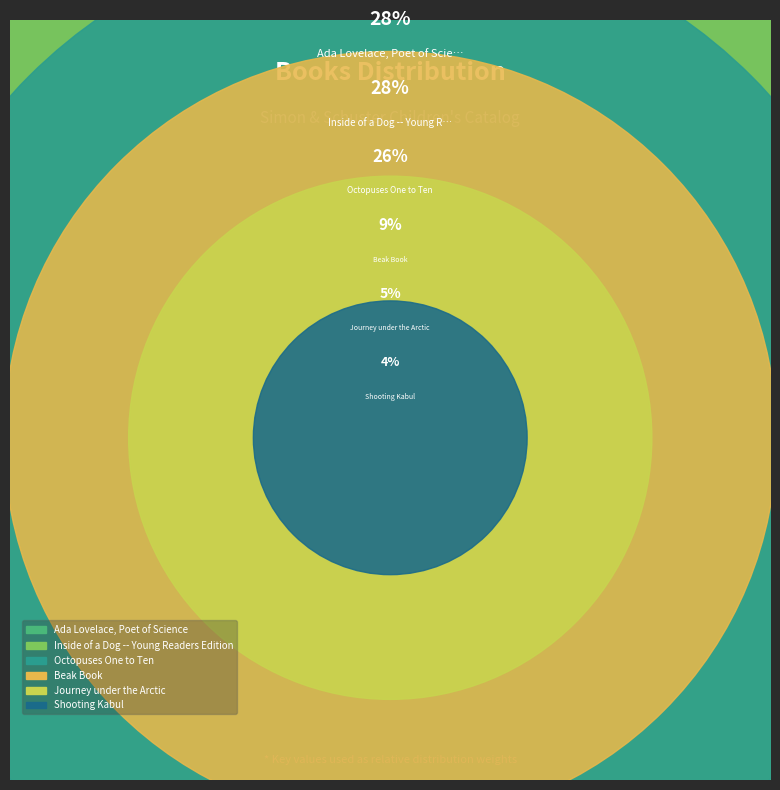

True or false: Ada Lovelace, Poet of Science accounts for 16% of the total.

False